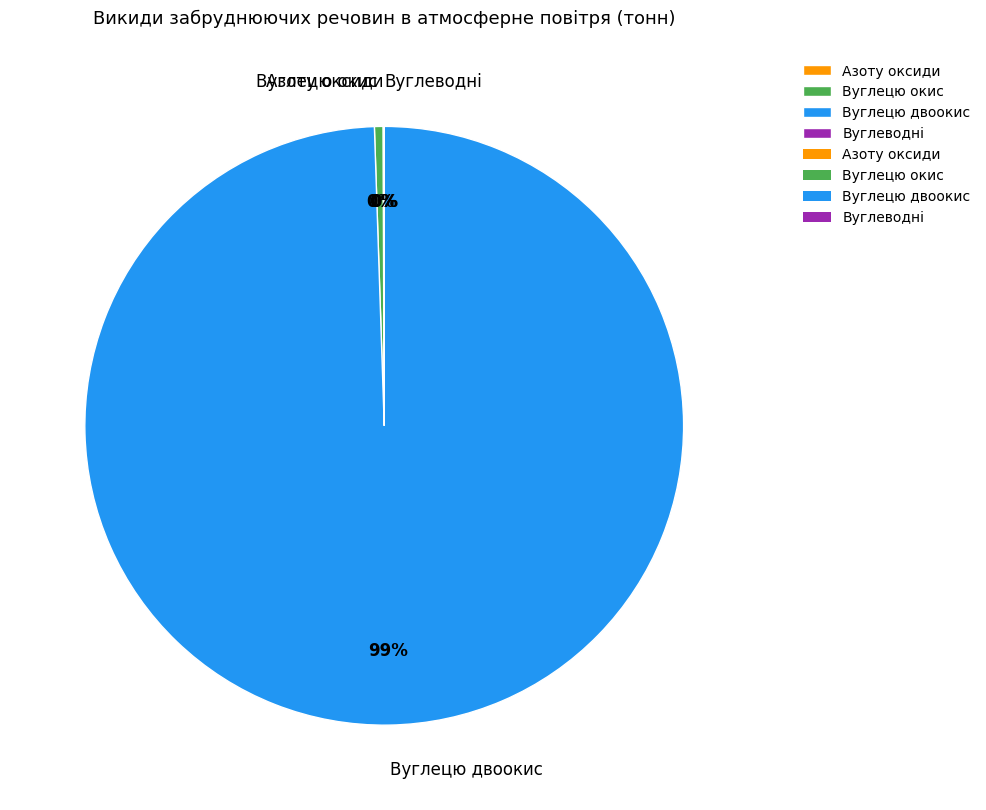

The Вуглецю окис slice represents 6% of the pie. True or false?

False